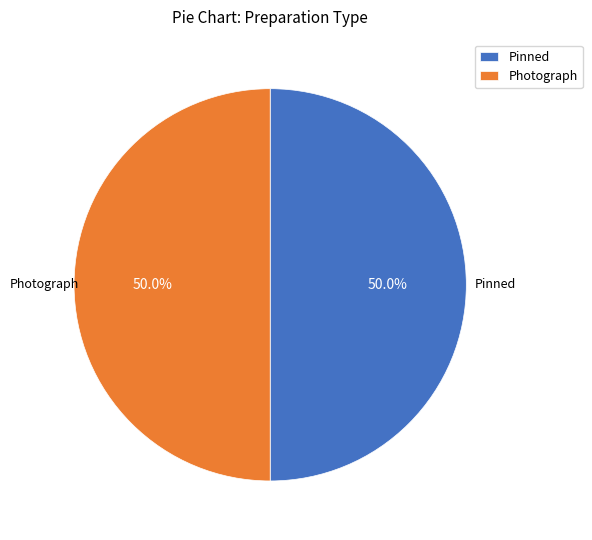

To the nearest percent, what is the average slice percentage?

50%